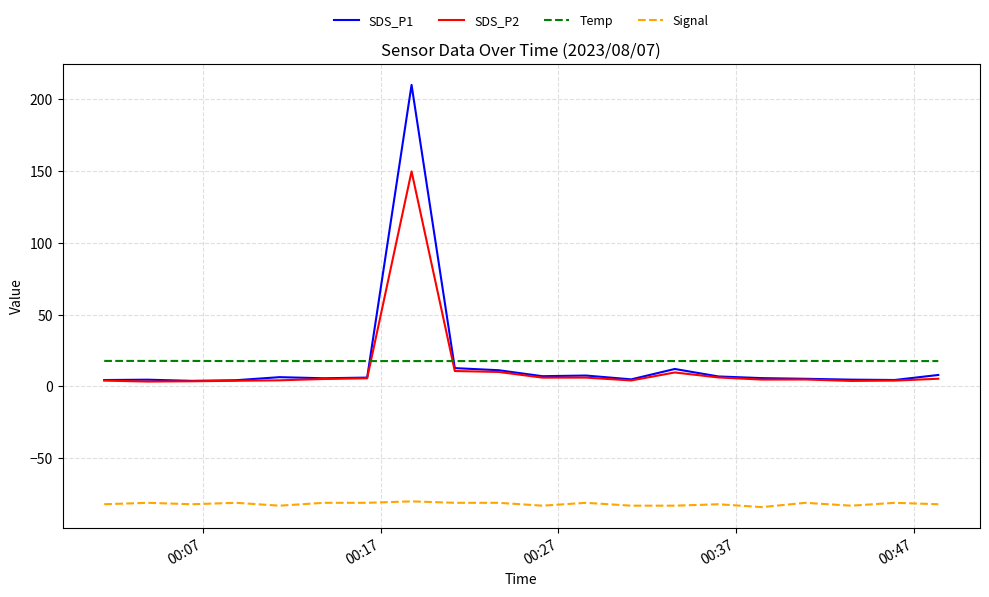

Does the chart have visible grid lines?

Yes